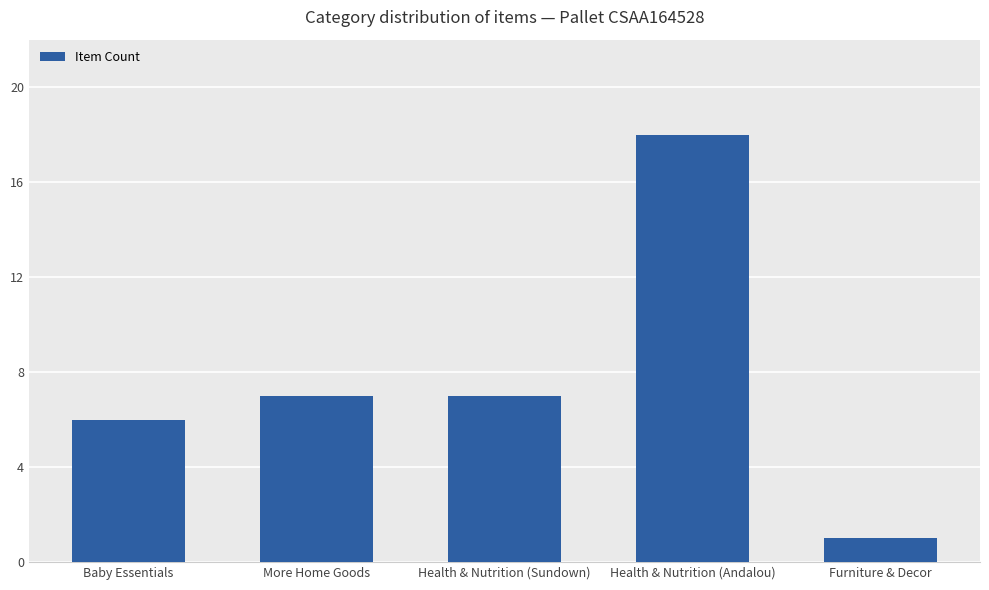

At which category does the chart reach its peak across all series?

Health & Nutrition (Andalou)